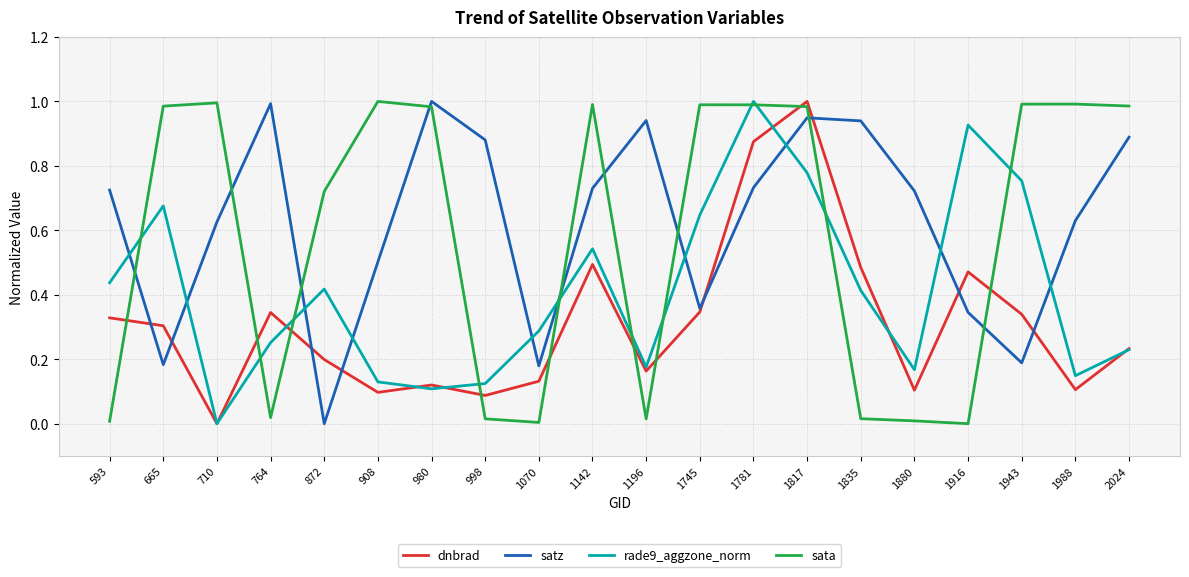

At 665, list the series in order from smallest to largest.

satz, dnbrad, rade9_aggzone_norm, sata